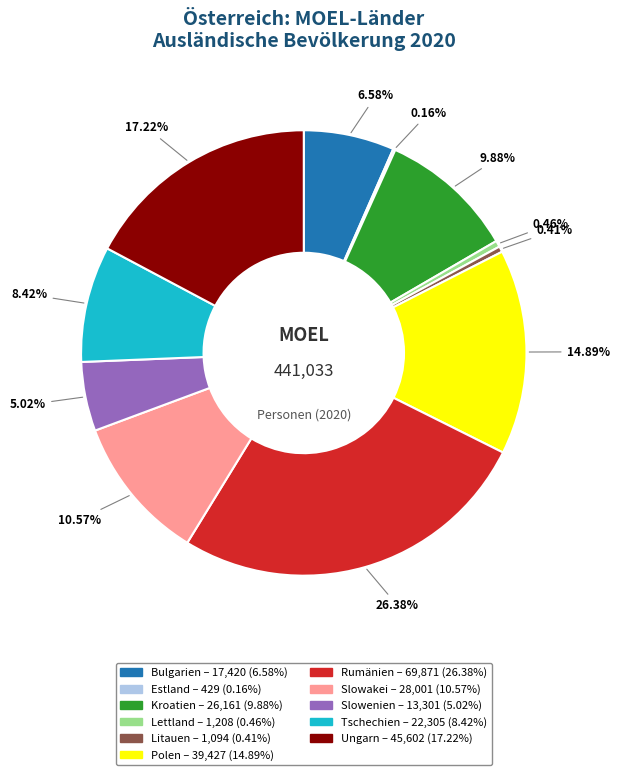

Which slice is the largest?

Rumänien